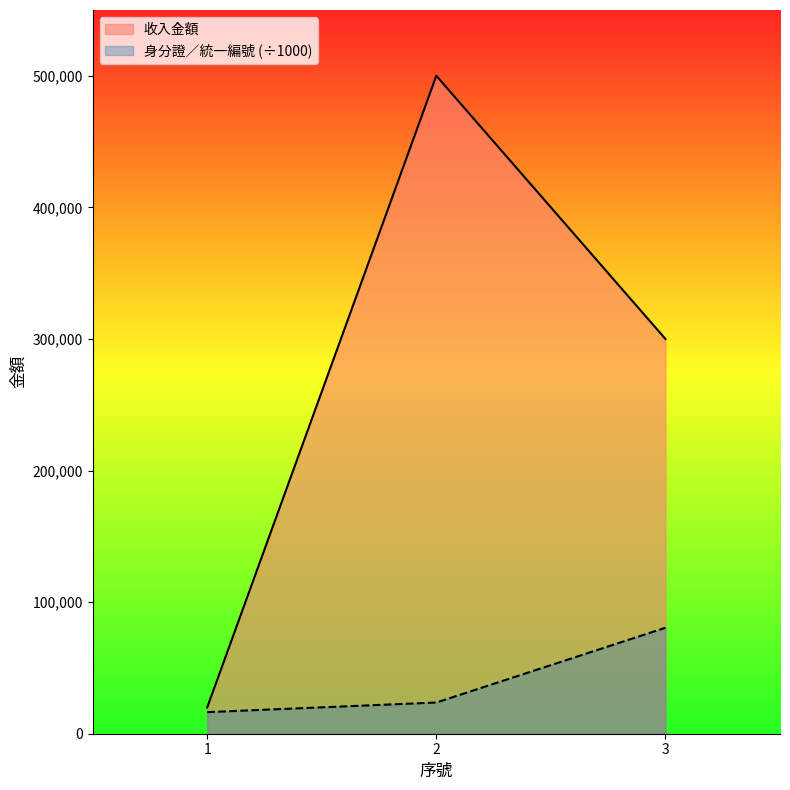

What is the average value of the 收入金額 series?

273333.3